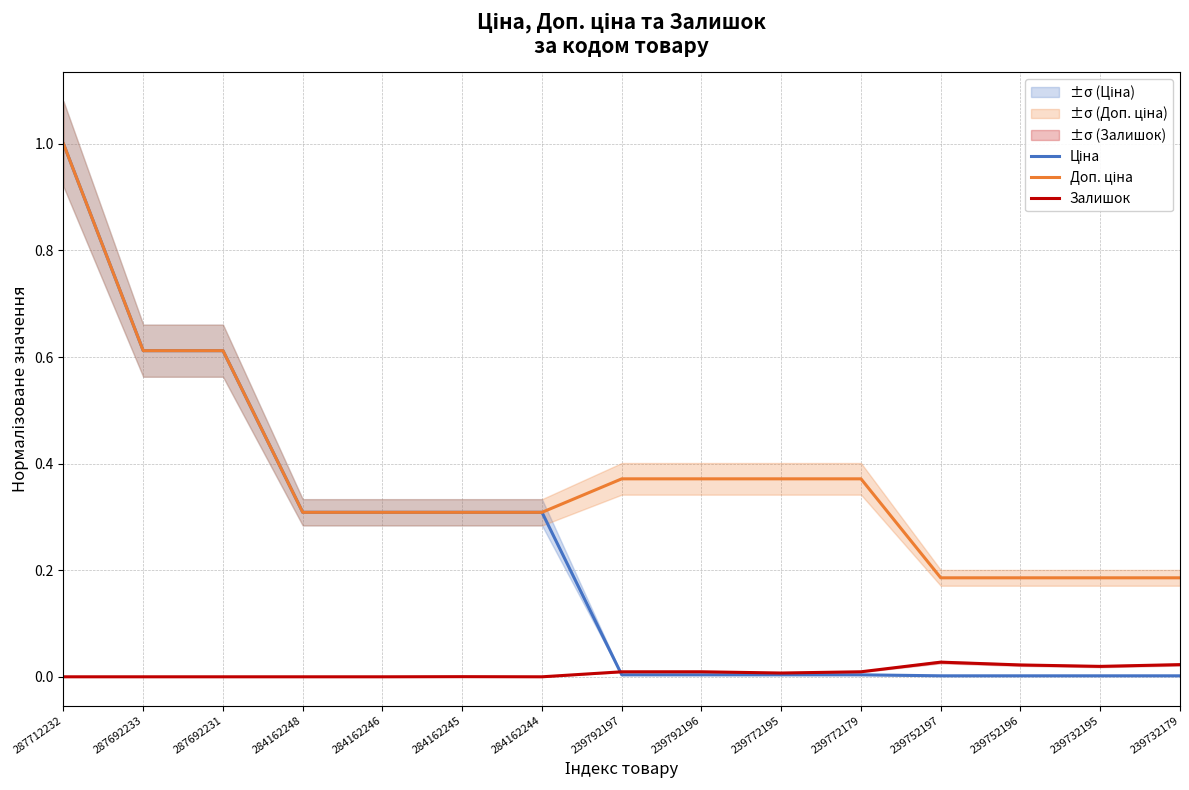

What are all the series names shown in the legend?

Ціна, Доп. ціна, Залишок